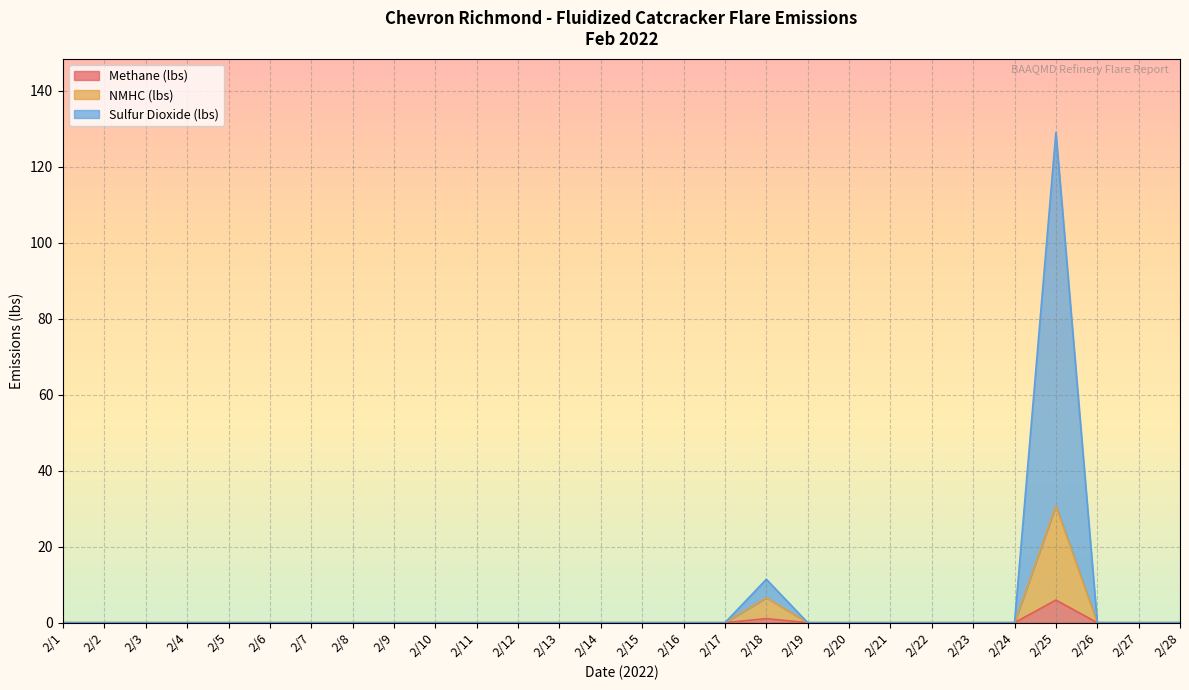

List the series in order of their peak value, highest first.

Sulfur Dioxide (lbs), NMHC (lbs), Methane (lbs)